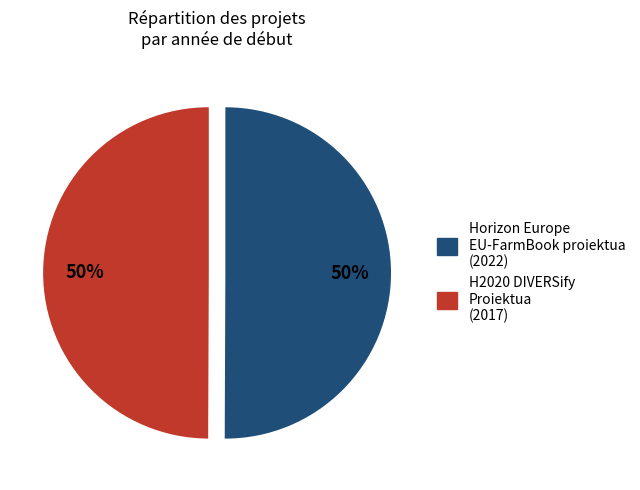

The H2020 DIVERSify Proiektua slice represents 50% of the pie. True or false?

True